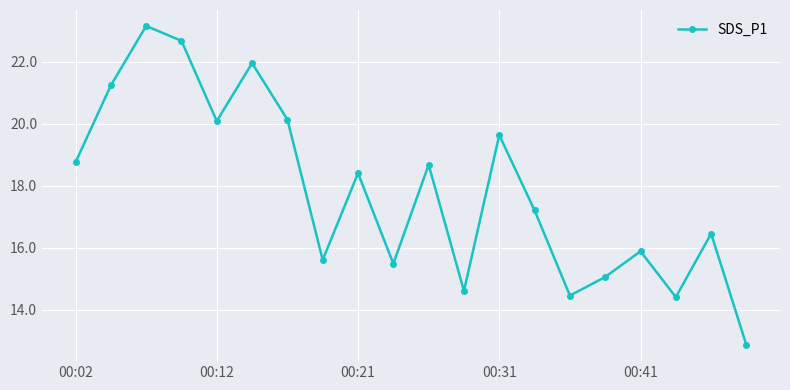

What is the average value?

17.8